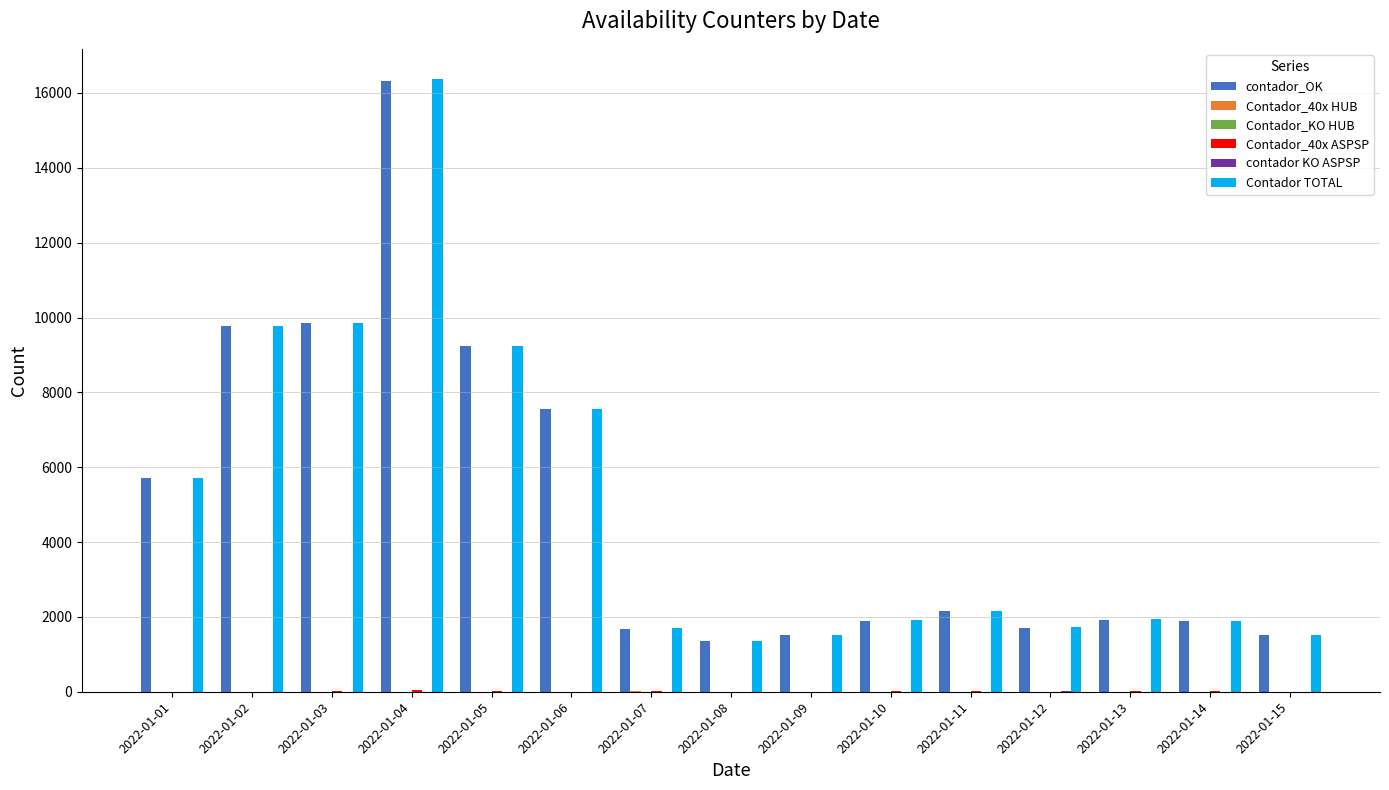

The value of Contador TOTAL at 2022-01-15 is 1512. True or false?

True